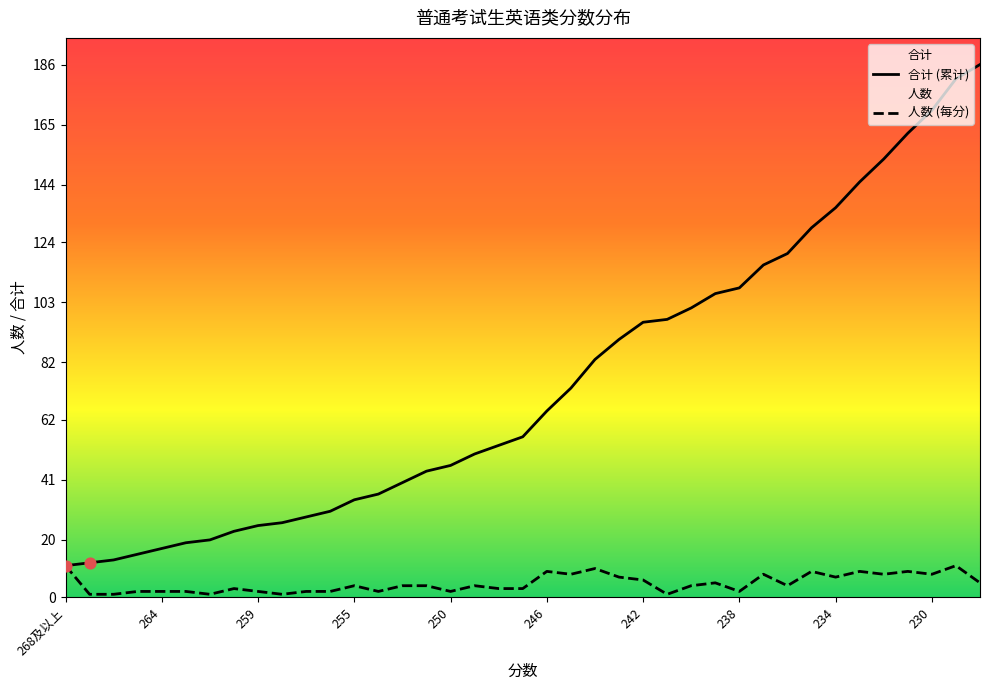

Which series contains the highest Y value?

合计 (累计)